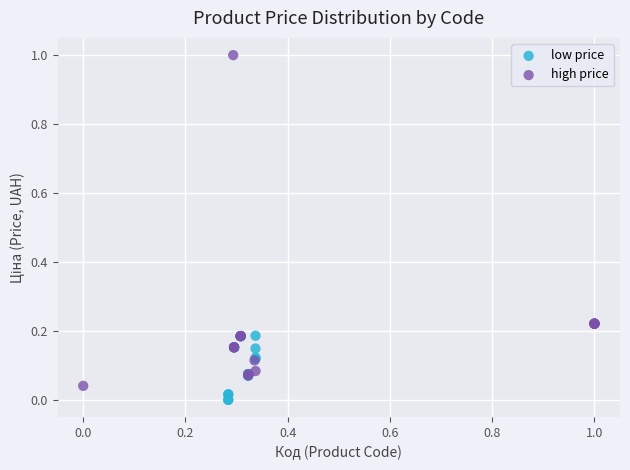

Which series contains the highest Y value?

high price